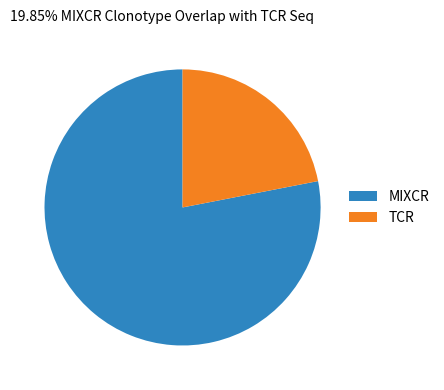

Is it true that TCR is 22% of the pie?

True